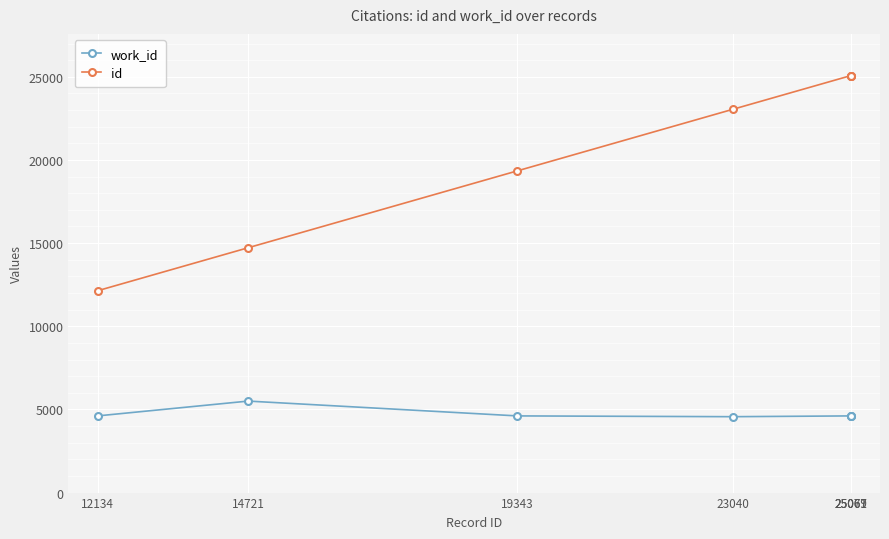

What is the difference between the maximum and second lowest values in the work_id series?

891